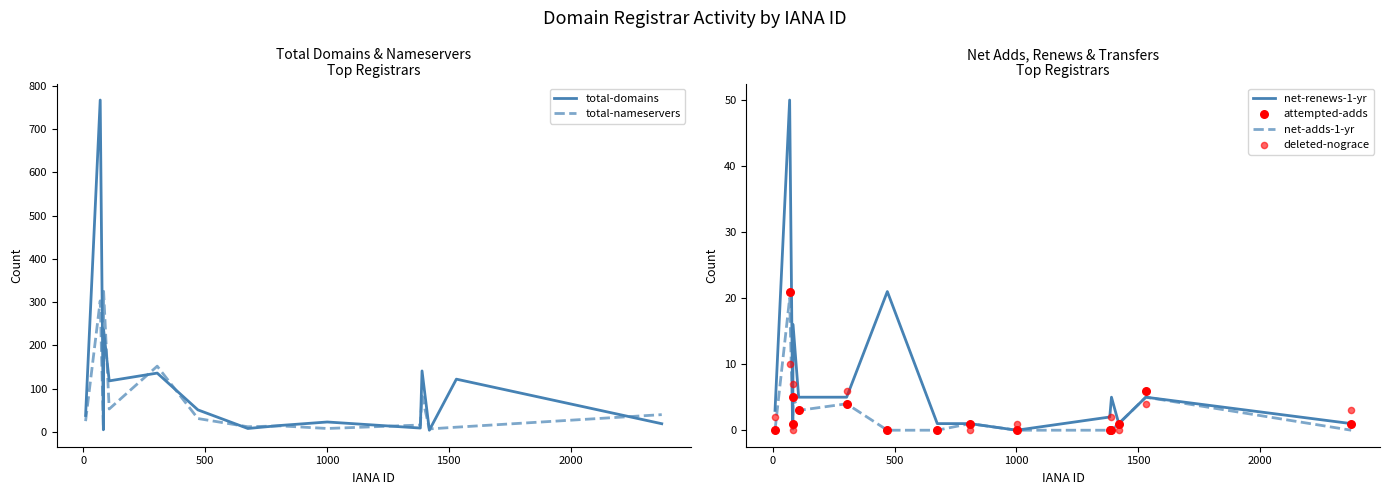

Which series has the largest total across all categories?

total-domains